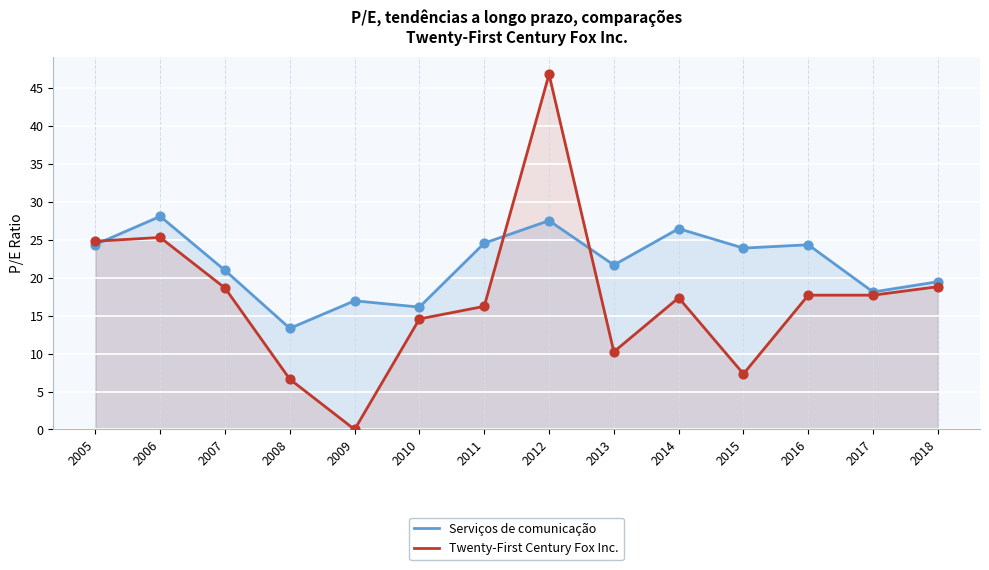

Which series contains the lowest Y value?

Twenty-First Century Fox Inc.